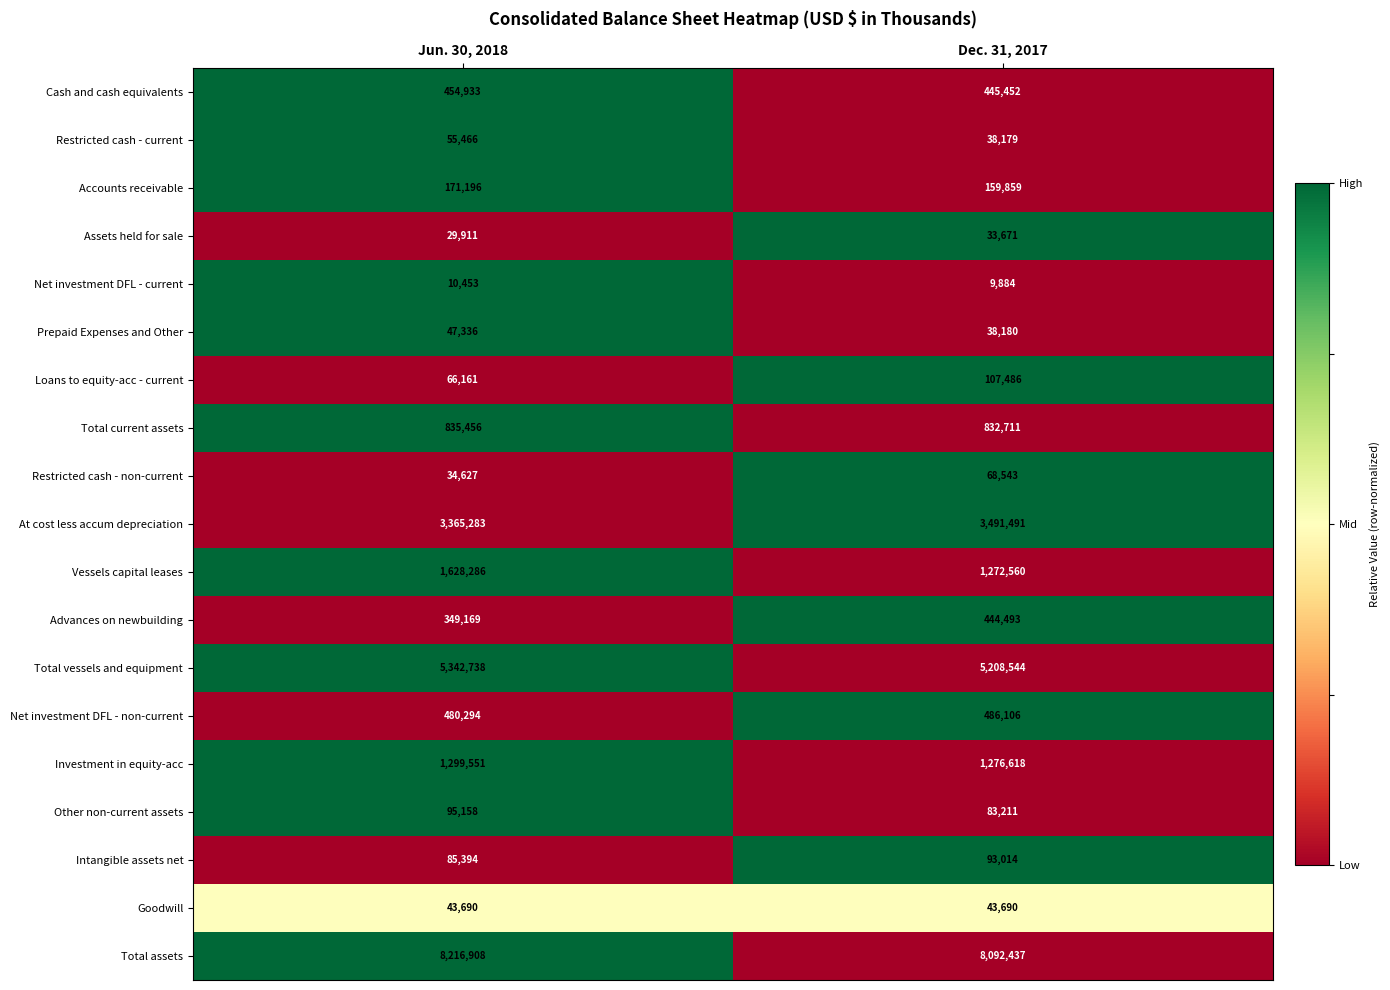

What is the total value across all series at Jun. 30, 2018?

22612010